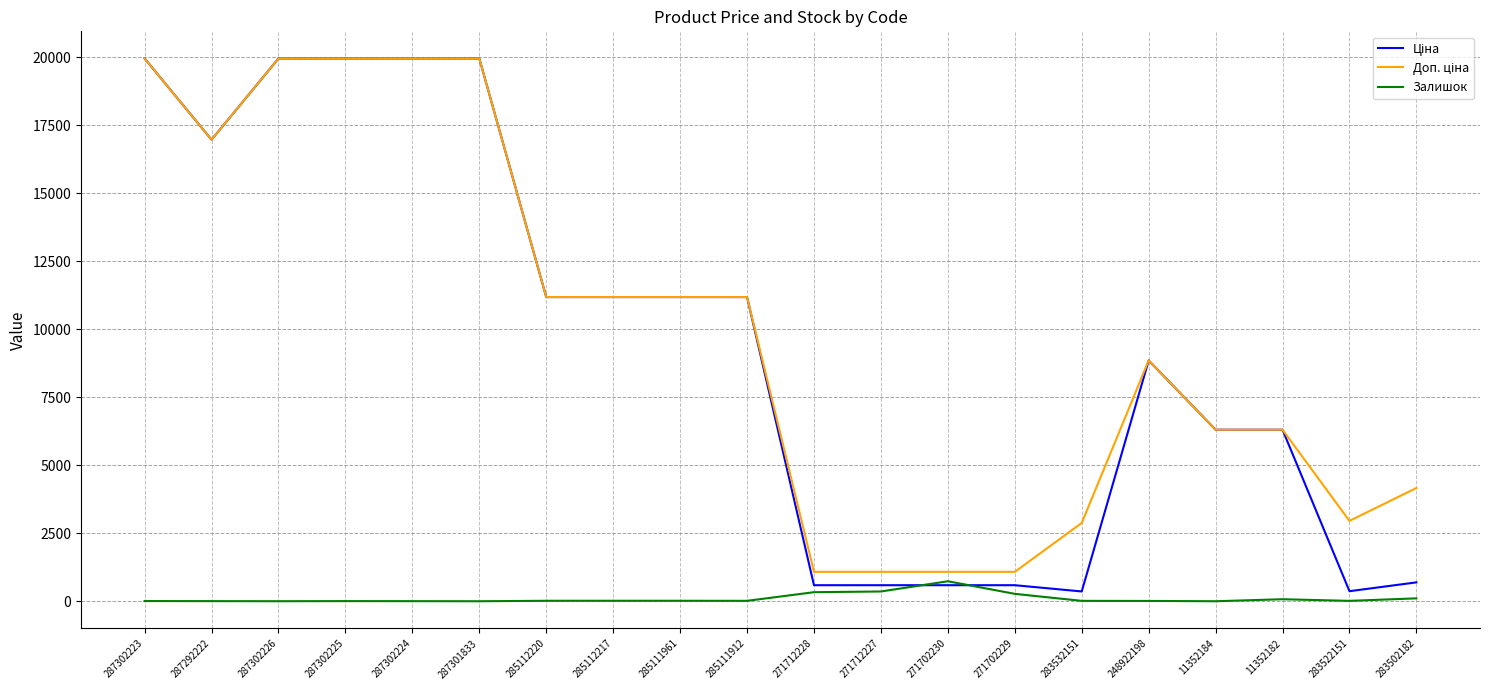

What is the total value across all series at 287301833?

39928.3